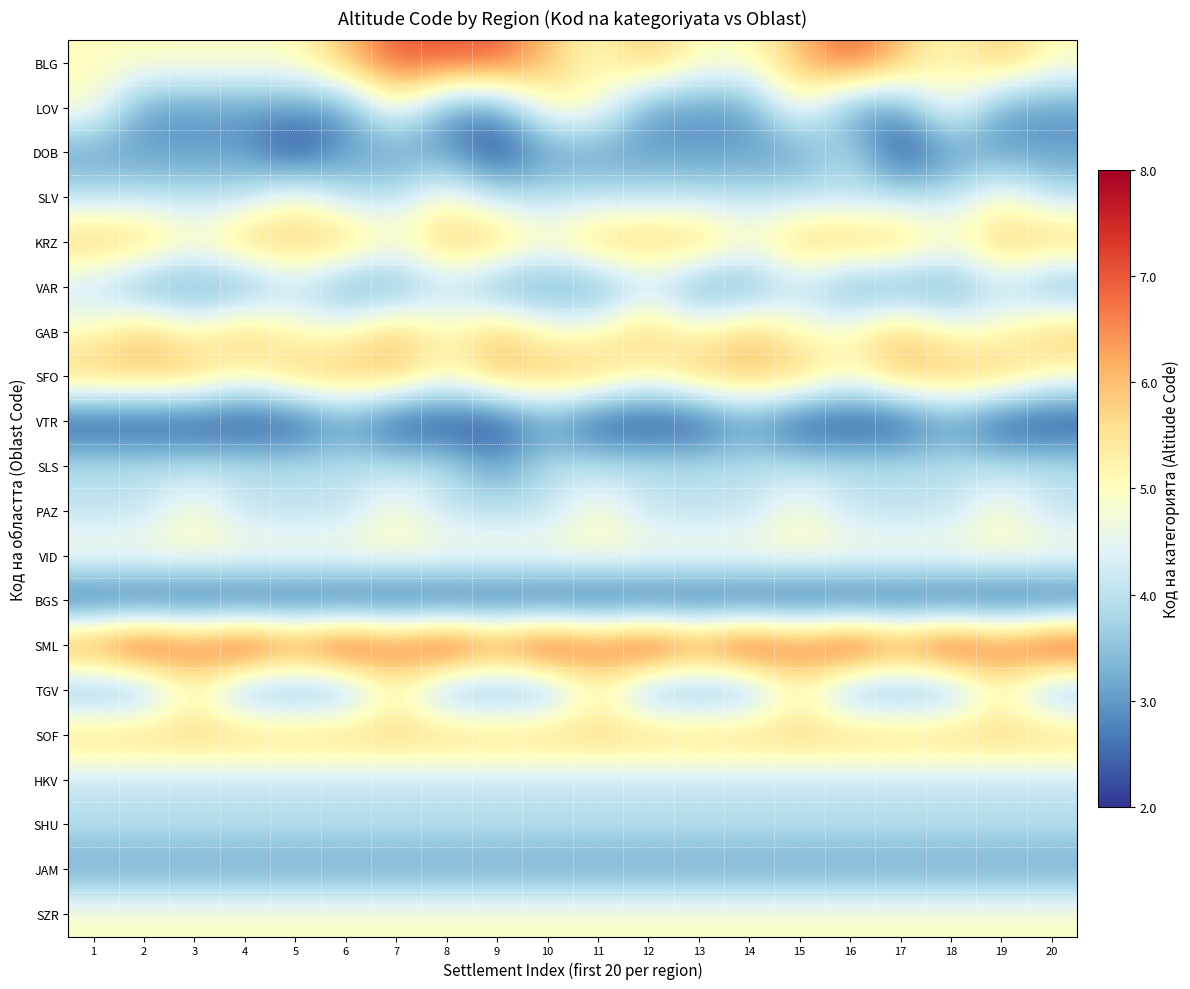

Reading left to right, what are all the values shown in this chart?

BLG: 1=5	2=5	3=5	4=5	5=5	6=6	7=7	8=7	9=7	10=6	11=5	12=6	13=5	14=5	15=6	16=7	17=6	18=5	19=6	20=5
LOV: 1=5	2=3	3=3	4=3	5=3	6=3	7=5	8=3	9=3	10=5	11=5	12=3	13=3	14=3	15=5	16=3	17=3	18=5	19=3	20=3
DOB: 1=3	2=3	3=3	4=3	5=2	6=3	7=3	8=3	9=2	10=3	11=3	12=3	13=3	14=3	15=3	16=4	17=2	18=3	19=3	20=3
SLV: 1=4	2=4	3=4	4=4	5=5	6=4	7=4	8=5	9=4	10=4	11=4	12=4	13=4	14=4	15=4	16=4	17=4	18=4	19=5	20=4
KRZ: 1=6	2=6	3=5	4=6	5=6	6=6	7=5	8=6	9=6	10=5	11=6	12=6	13=6	14=5	15=6	16=6	17=6	18=5	19=6	20=6
VAR: 1=4	2=3	3=3	4=3	5=4	6=3	7=3	8=4	9=3	10=3	11=3	12=4	13=3	14=3	15=4	16=3	17=3	18=3	19=4	20=3
GAB: 1=5	2=6	3=5	4=6	5=5	6=5	7=6	8=5	9=6	10=5	11=5	12=6	13=5	14=6	15=5	16=5	17=6	18=5	19=5	20=6
SFO: 1=6	2=6	3=6	4=5	5=6	6=6	7=6	8=5	9=6	10=6	11=6	12=5	13=6	14=6	15=6	16=5	17=6	18=6	19=6	20=5
VTR: 1=2	2=2	3=2	4=2	5=2	6=3	7=2	8=2	9=2	10=3	11=2	12=2	13=2	14=3	15=2	16=2	17=2	18=3	19=2	20=2
SLS: 1=4	2=4	3=4	4=4	5=4	6=4	7=4	8=4	9=3	10=4	11=4	12=4	13=4	14=4	15=4	16=4	17=4	18=4	19=4	20=4
PAZ: 1=4	2=4	3=5	4=4	5=4	6=4	7=5	8=4	9=4	10=4	11=5	12=4	13=4	14=4	15=5	16=4	17=4	18=4	19=5	20=4
VID: 1=5	2=5	3=5	4=5	5=5	6=5	7=5	8=5	9=5	10=5	11=5	12=5	13=5	14=5	15=5	16=5	17=5	18=5	19=5	20=5
BGS: 1=2	2=2	3=2	4=2	5=2	6=2	7=2	8=2	9=2	10=2	11=2	12=2	13=2	14=2	15=2	16=2	17=2	18=2	19=2	20=2
SML: 1=7	2=8	3=7	4=8	5=7	6=8	7=7	8=8	9=7	10=8	11=7	12=8	13=7	14=8	15=7	16=8	17=7	18=8	19=7	20=8
TGV: 1=3	2=3	3=5	4=3	5=3	6=3	7=5	8=3	9=3	10=3	11=5	12=3	13=3	14=3	15=5	16=3	17=3	18=3	19=5	20=3
SOF: 1=6	2=6	3=6	4=6	5=6	6=6	7=6	8=6	9=6	10=6	11=6	12=6	13=6	14=6	15=6	16=6	17=6	18=6	19=6	20=6
HKV: 1=4	2=4	3=4	4=4	5=4	6=4	7=4	8=4	9=4	10=4	11=4	12=4	13=4	14=4	15=4	16=4	17=4	18=4	19=4	20=4
SHU: 1=4	2=4	3=4	4=4	5=4	6=4	7=4	8=4	9=4	10=4	11=4	12=4	13=4	14=4	15=4	16=4	17=4	18=4	19=4	20=4
JAM: 1=3	2=3	3=3	4=3	5=3	6=3	7=3	8=3	9=3	10=3	11=3	12=3	13=3	14=3	15=3	16=3	17=3	18=3	19=3	20=3
SZR: 1=5	2=5	3=5	4=5	5=5	6=5	7=5	8=5	9=5	10=5	11=5	12=5	13=5	14=5	15=5	16=5	17=5	18=5	19=5	20=5